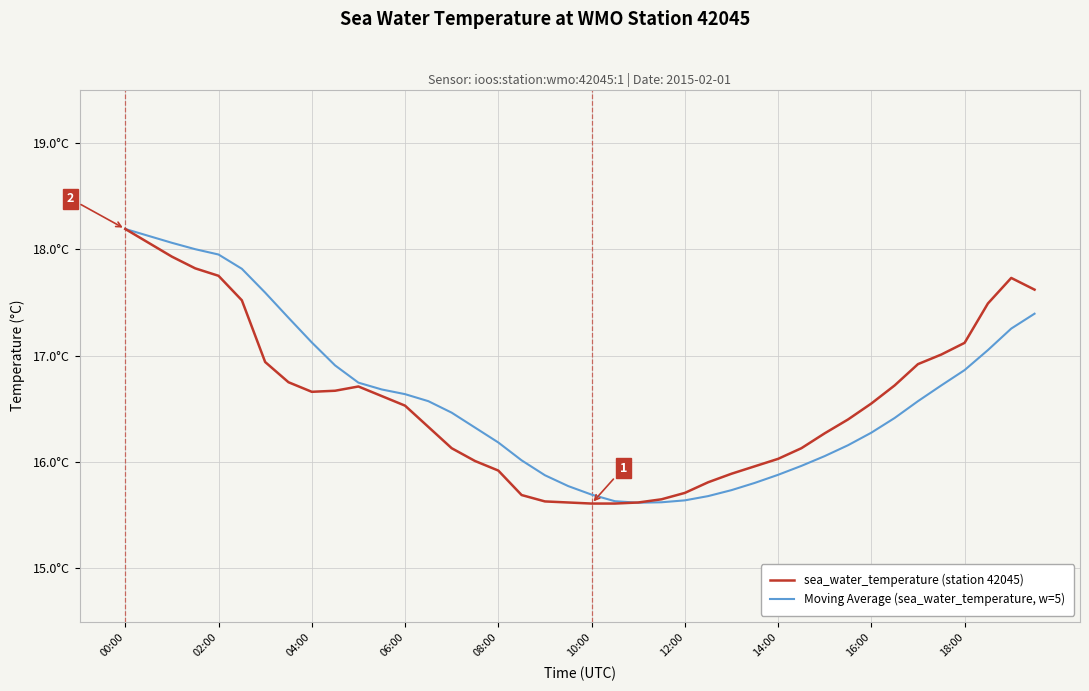

Which series ends up on top after the final intersection of Moving Average (sea_water_temperature, w=5) and sea_water_temperature (station 42045)?

sea_water_temperature (station 42045)